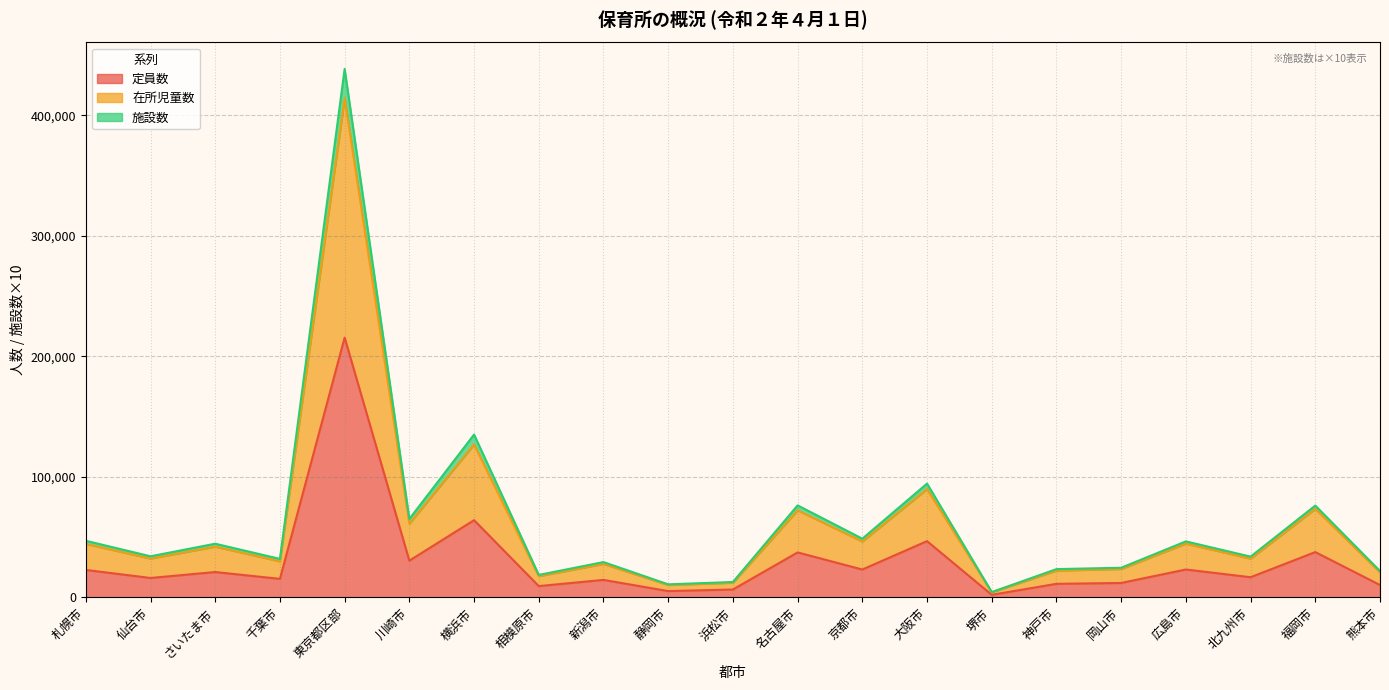

What is the minimum value shown in the chart?

2085